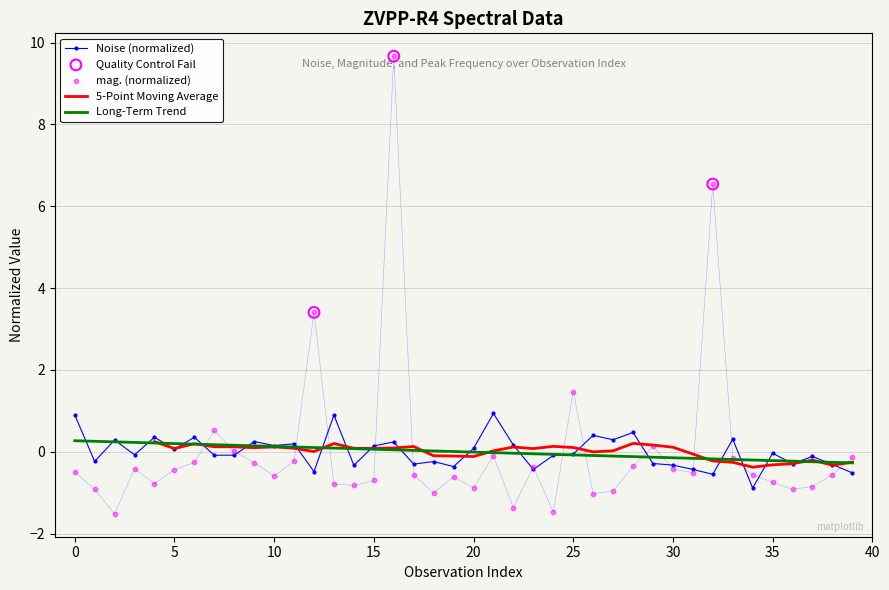

Which series reaches the maximum Y coordinate?

mag.